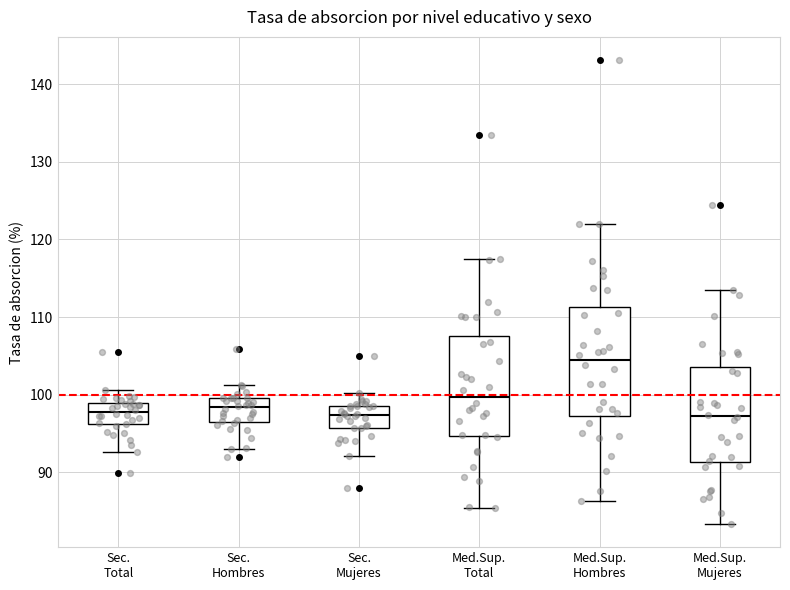

Where does the median line of the box for Sec. Mujeres sit on the y-axis? The values are not printed on the chart, so give them approximately, as read against the axis.

97